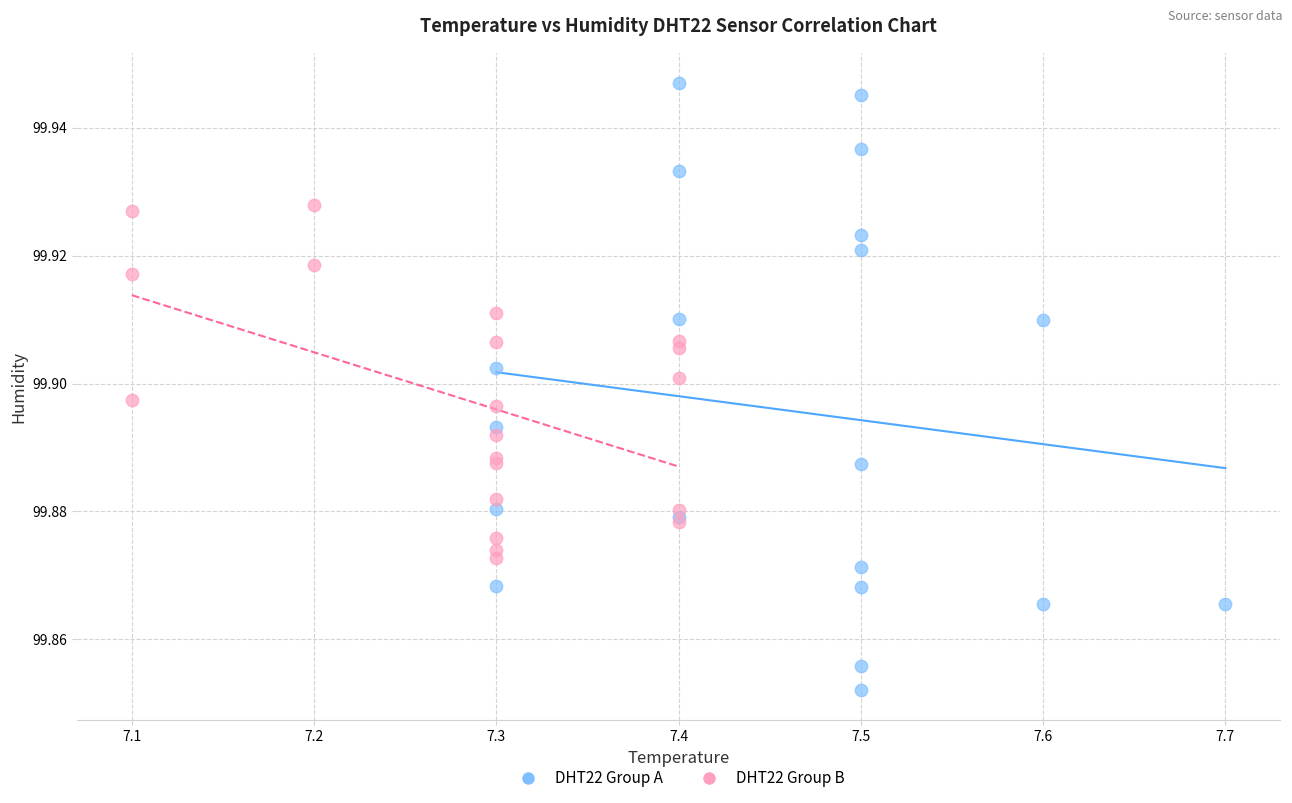

Which series has the largest Y range (max minus min)?

DHT22 Group A